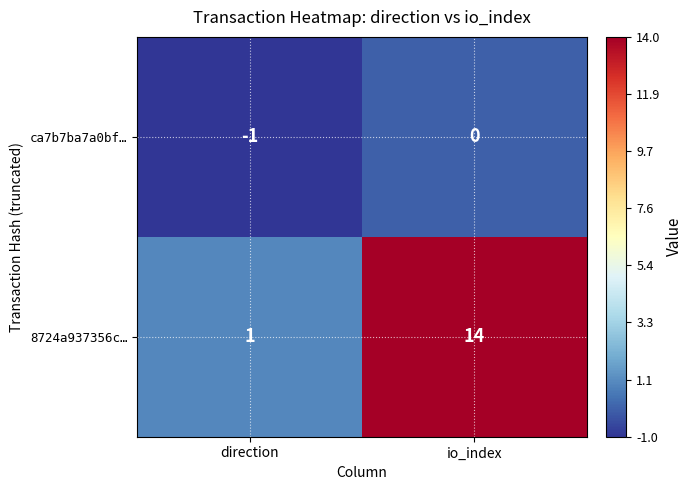

How many values in ca7b7ba7a0bf… are below zero?

1